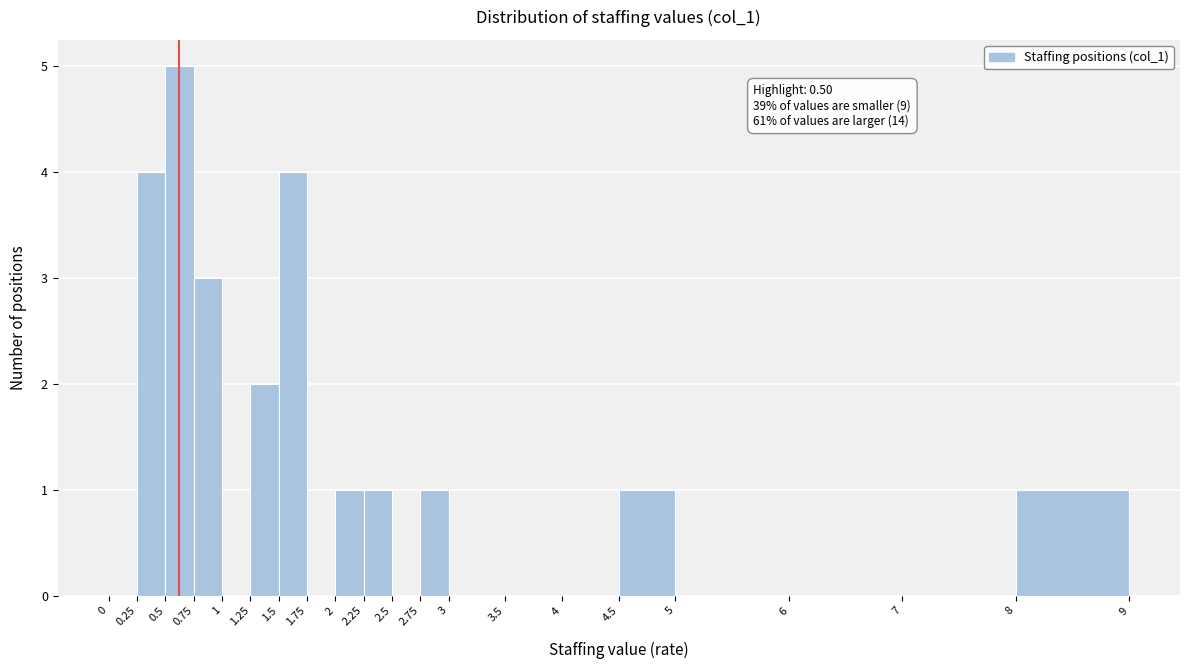

Which range on the x-axis has the tallest bar?

0.5 to 0.75